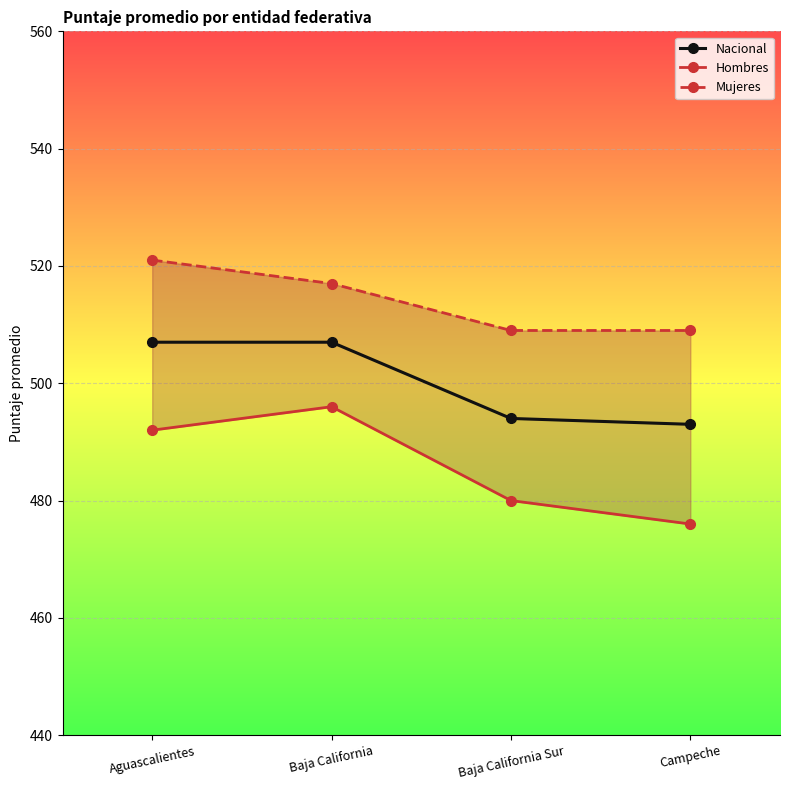

Rank the series by their average value, from highest to lowest.

Mujeres, Nacional, Hombres